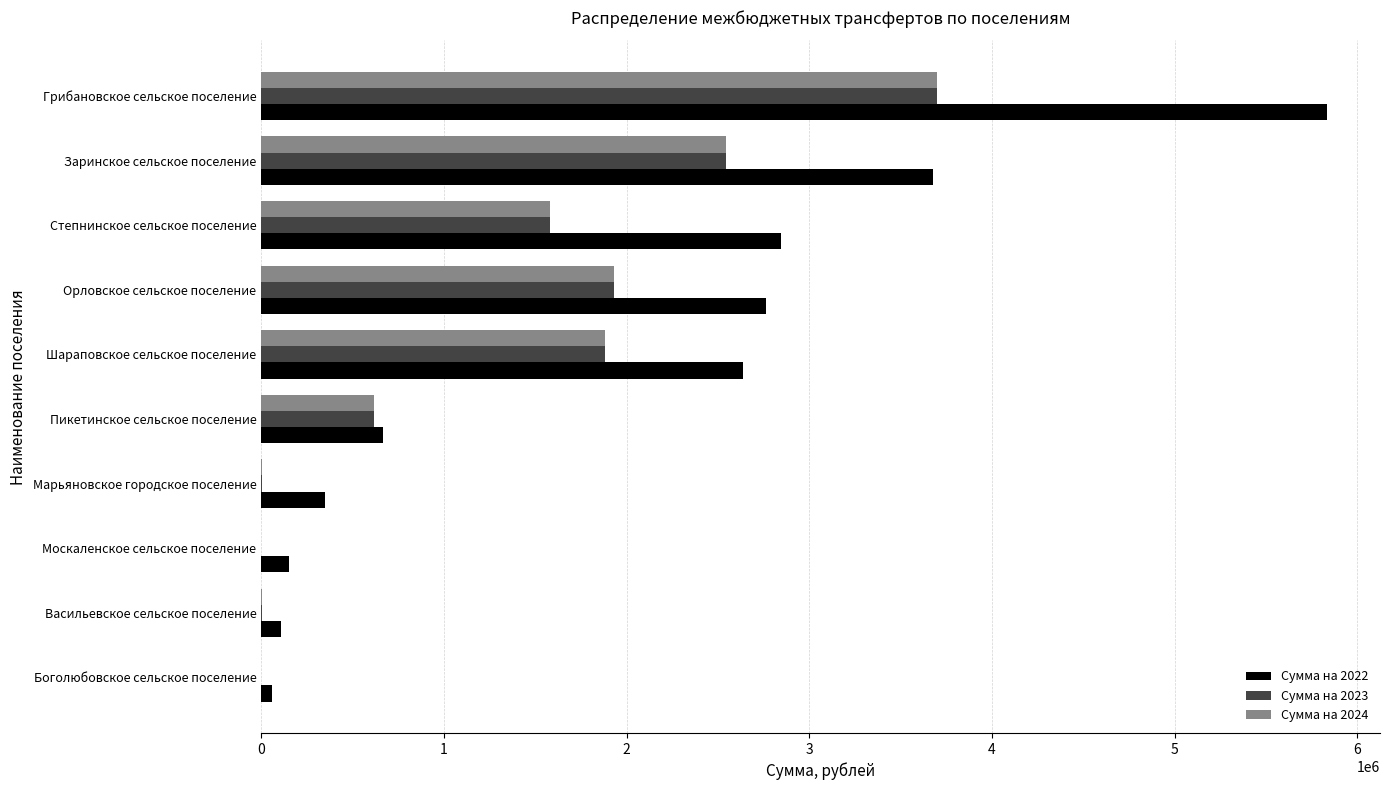

The value of Сумма на 2024 at Боголюбовское сельское поселение is 0.0. True or false?

True